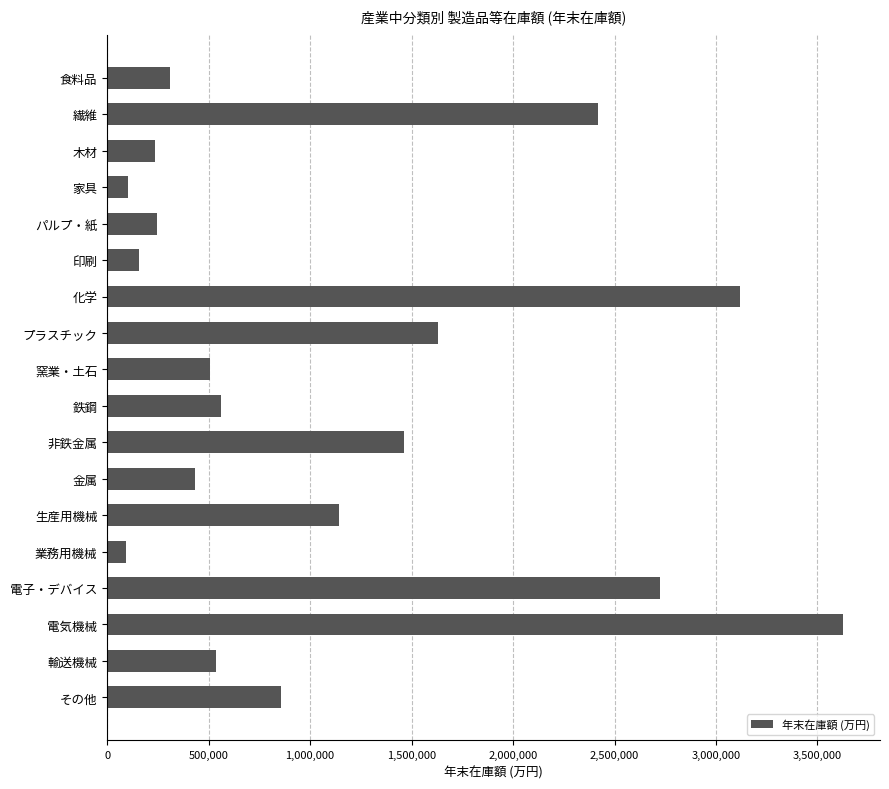

What is the greatest value displayed?

3626678